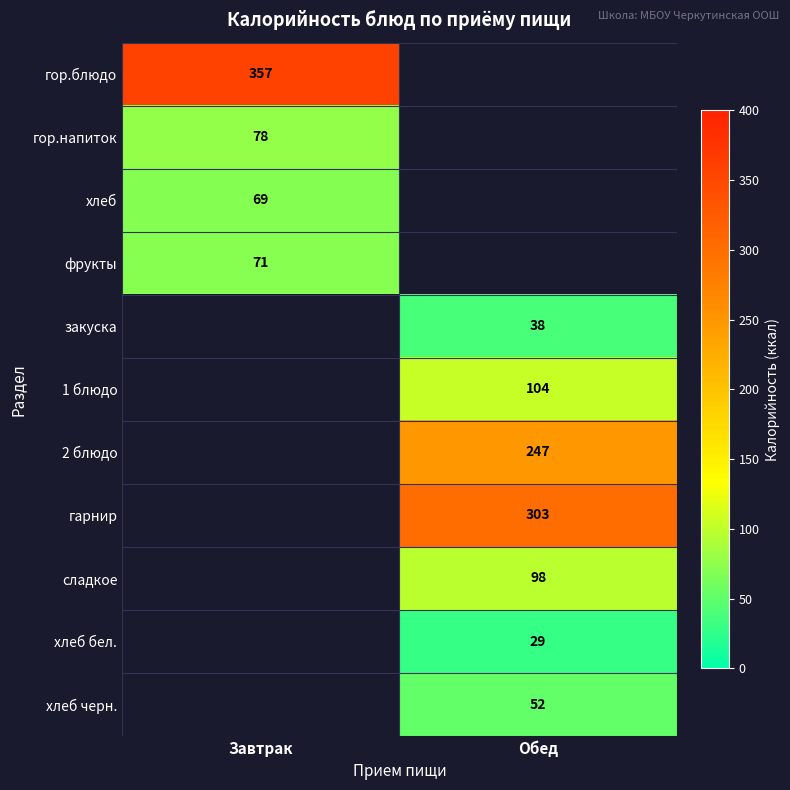

True or false: закуска has a value of 19.9 at Обед.

False